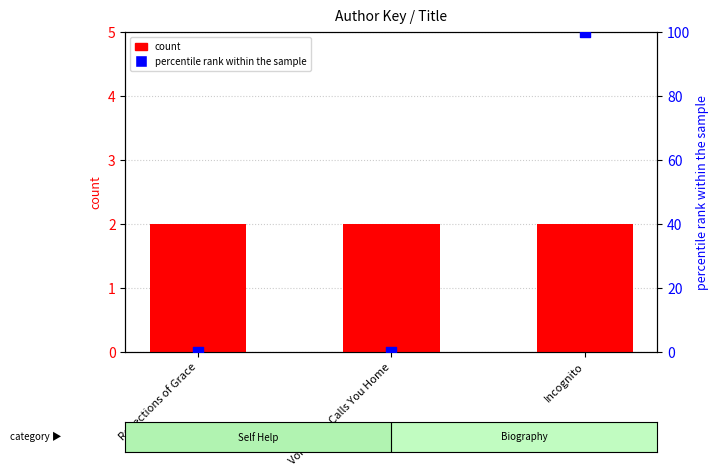

At which category is the sum across all series the highest?

Incognito